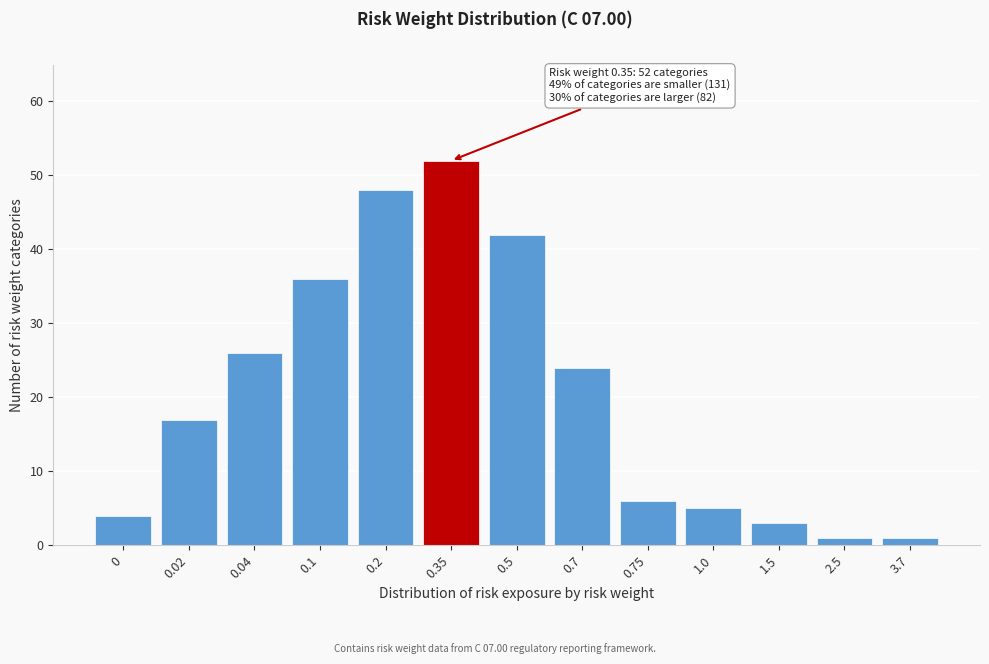

Reading left to right, what are all the values shown in this chart?

4	17	26	36	48	52	42	24	6	5	3	1	1